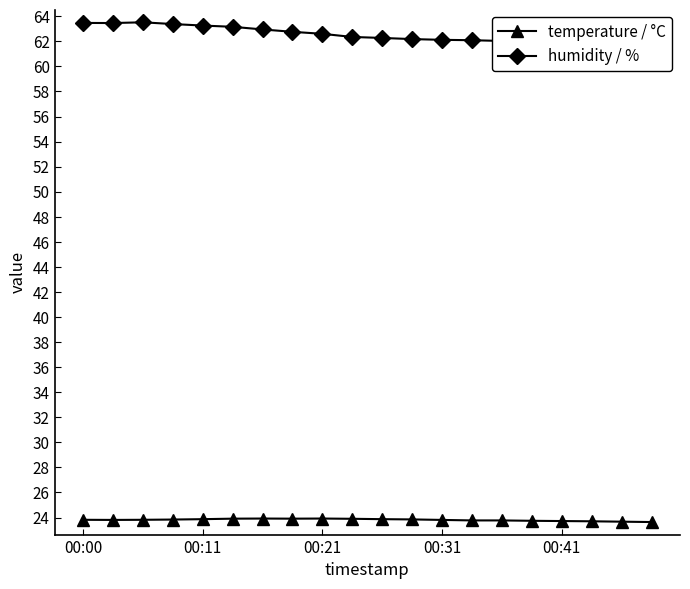

At how many categories does at least one series exceed 25?

20